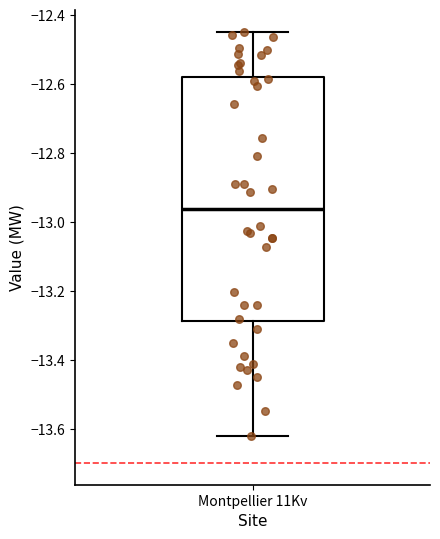

Transcribe this box plot: give where the median line is, the range the box spans, and where the two whiskers end, as read against the y-axis. The values are not printed on the chart, so give them approximately, as read against the axis.

median -12.96, box -13.28 to -12.58, whiskers -13.62 to -12.44